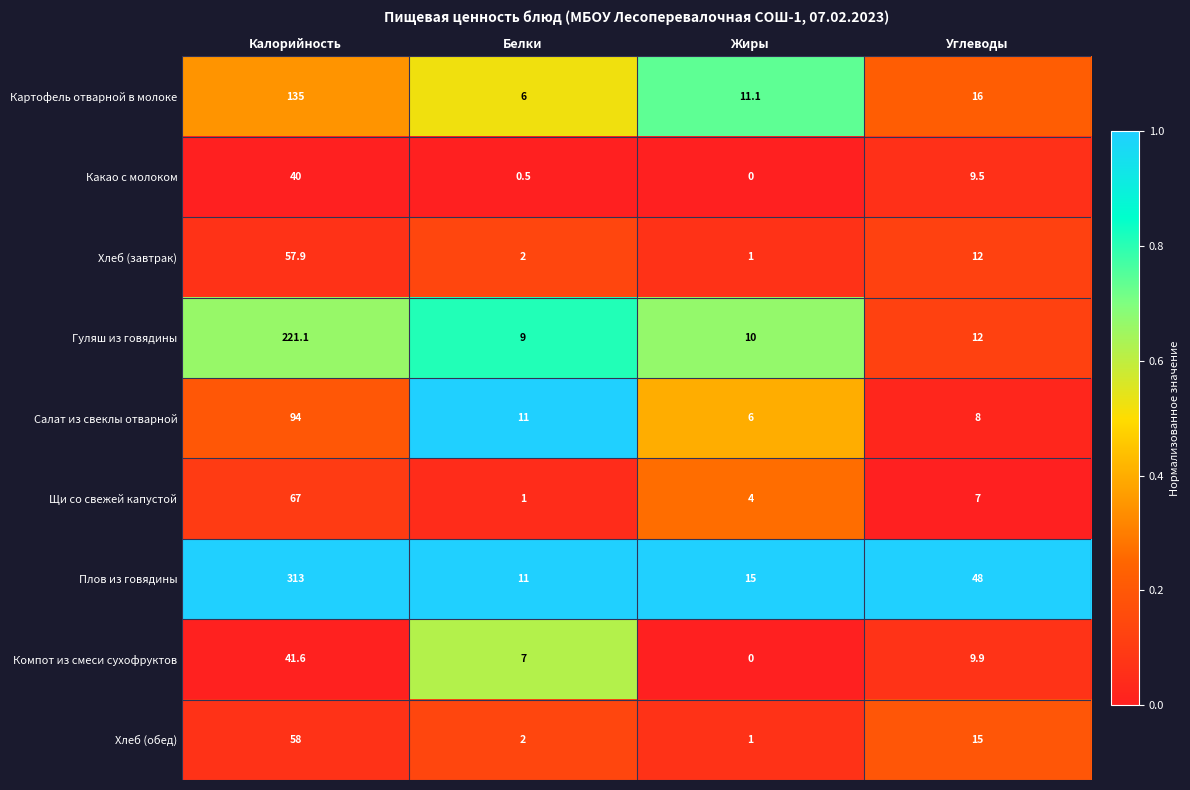

Which series changed the most between Калорийность and Белки?

Плов из говядины